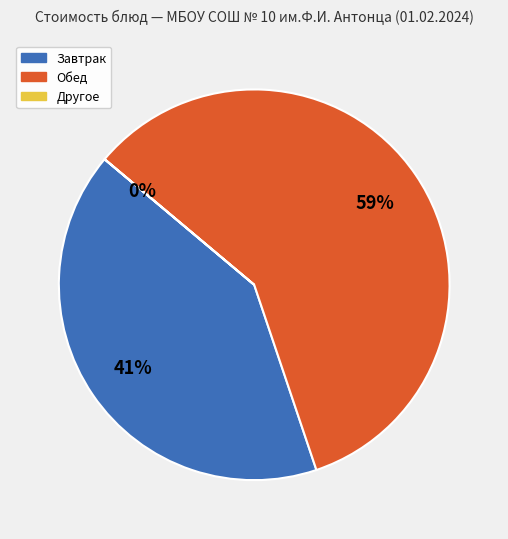

To the nearest percent, what is the difference between the largest and smallest slice percentages?

59%